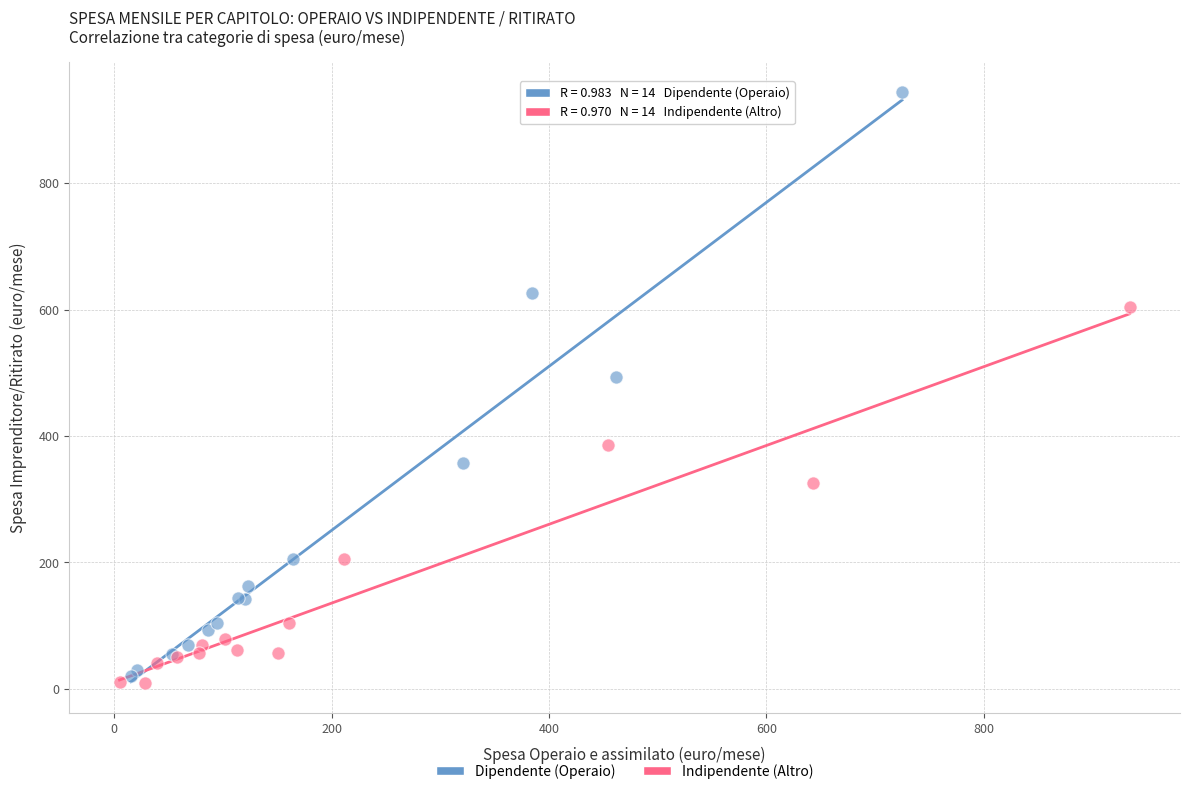

Which series has the largest Y range (max minus min)?

Dipendente (Operaio)